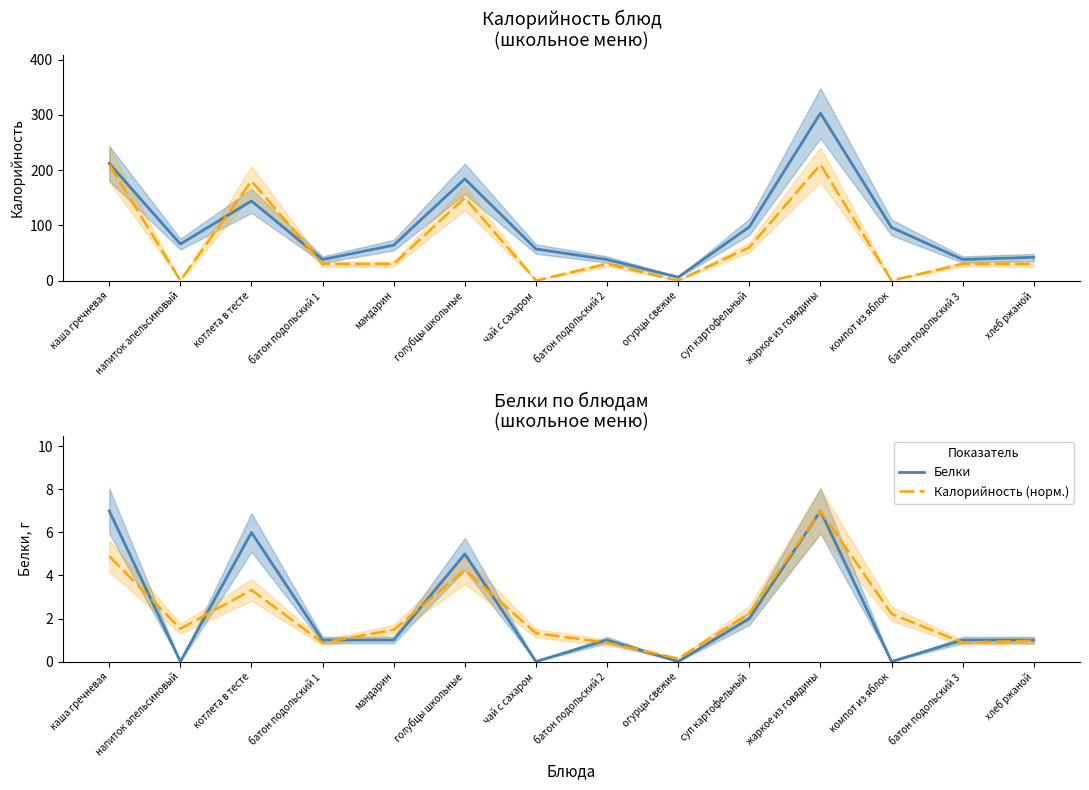

Is it true that Калорийность (норм.) equals 4.9 at каша гречневая?

True